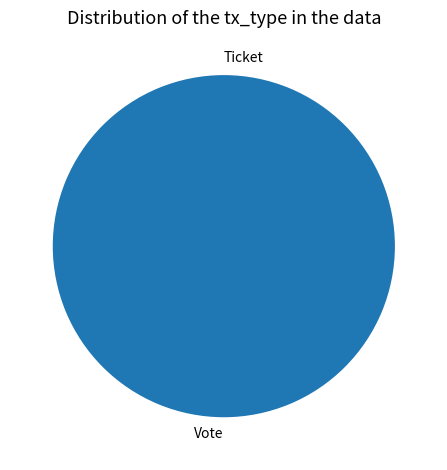

True or false: Ticket accounts for 1% of the total.

False